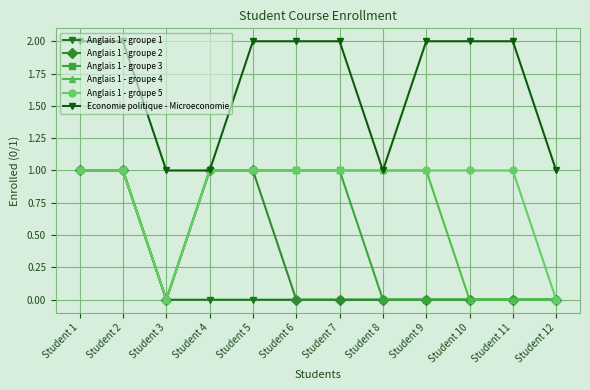

Is this an area chart (filled region under the line)?

No